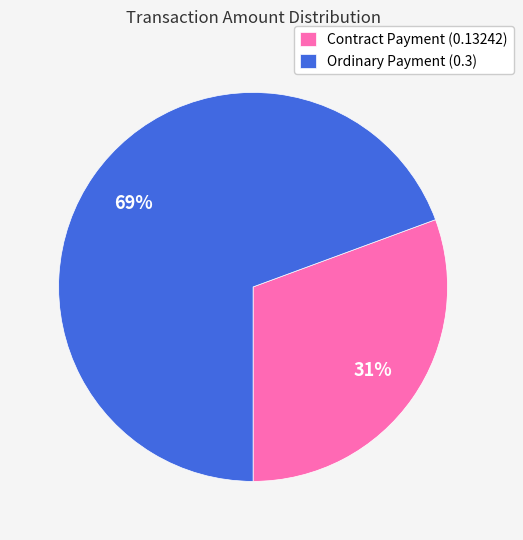

Rank the categories by value from highest to lowest.

Ordinary Payment (0.3), Contract Payment (0.13242)